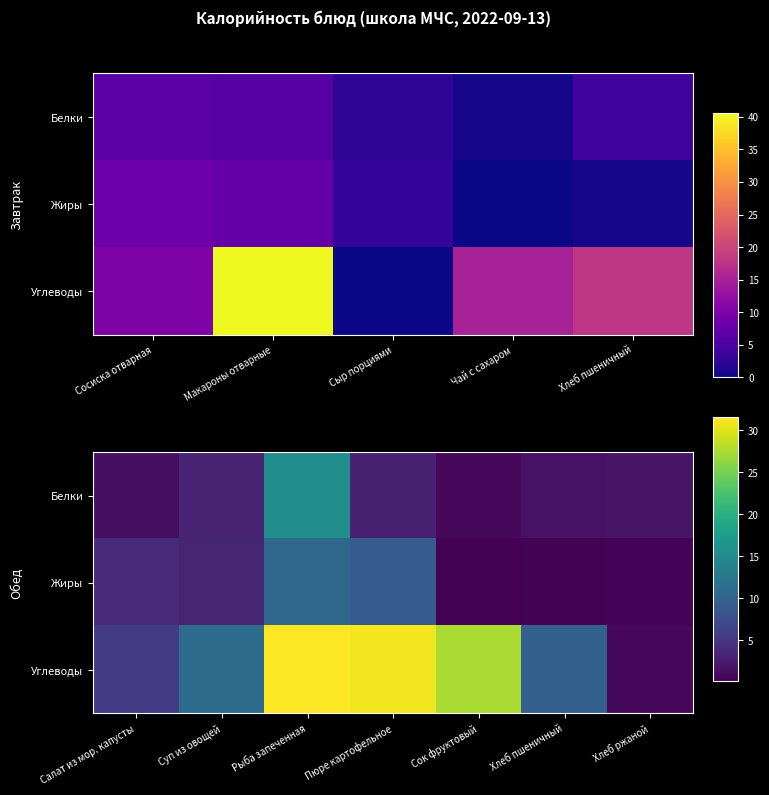

What is the sum of all Жиры values?

27.6